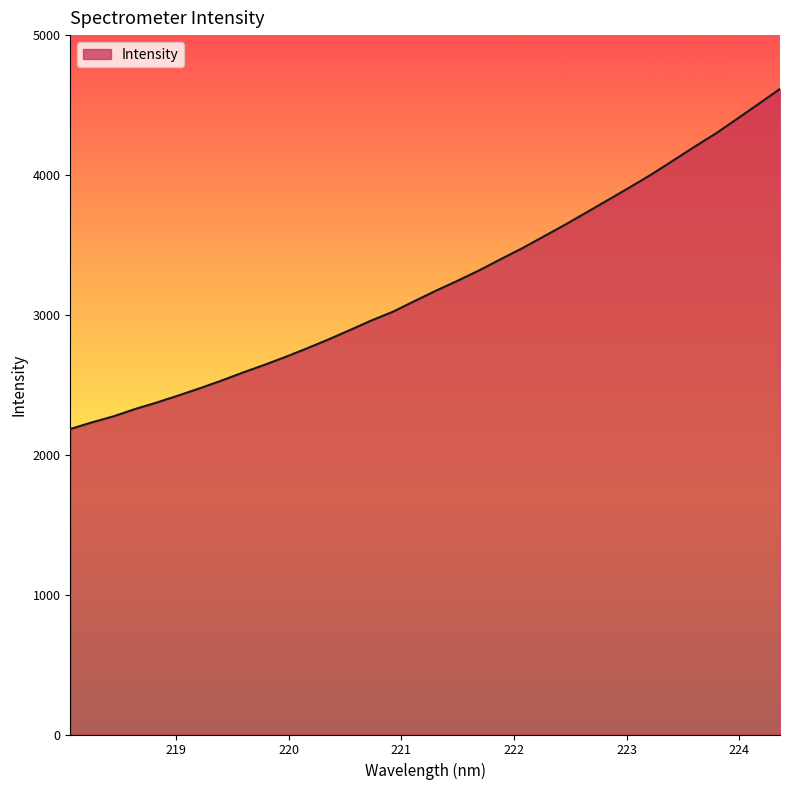

What is the maximum value shown in the chart?

4615.2